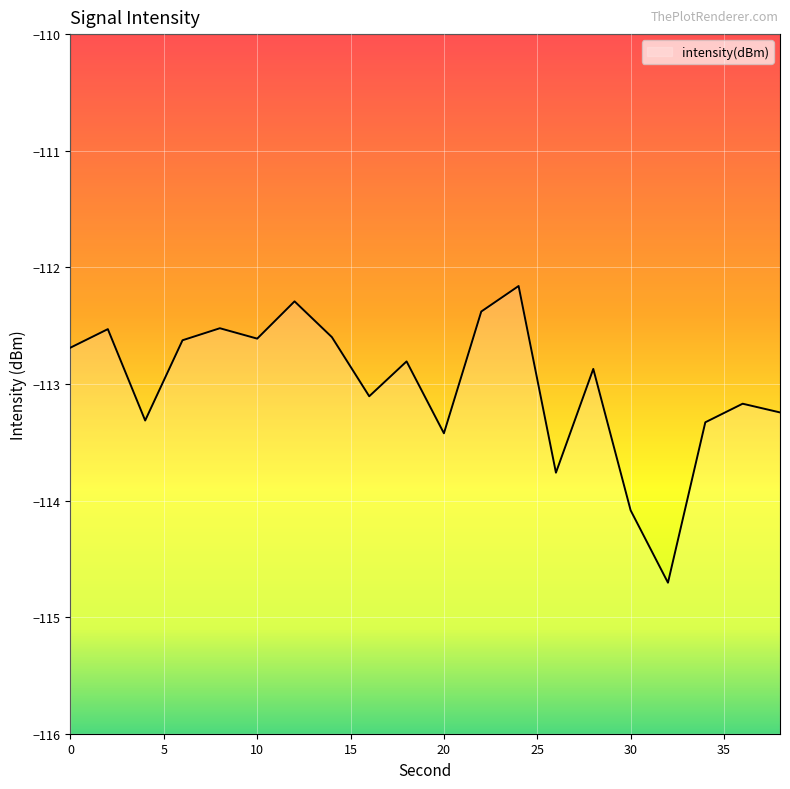

What is the difference between the maximum and minimum values?

2.5